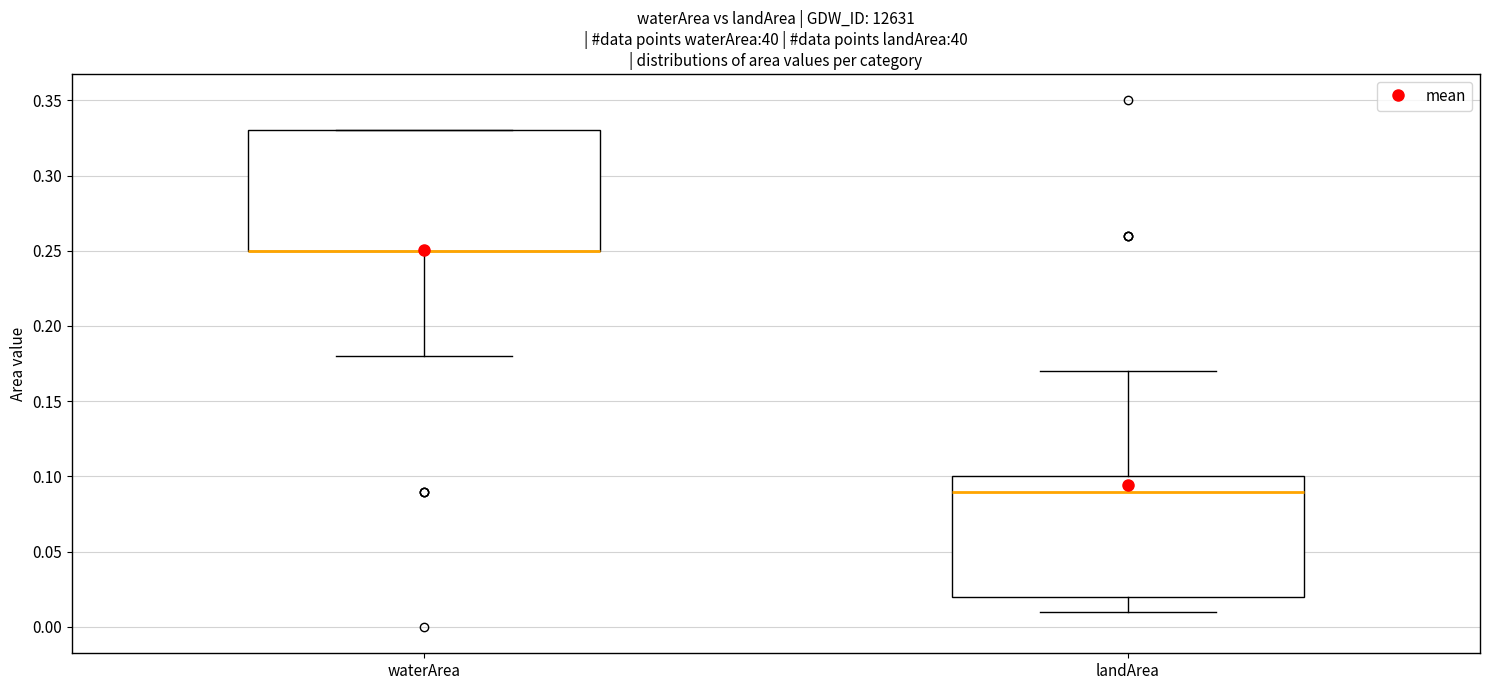

Reading left to right, read every box against the y-axis: the position of its median line, the range the box covers, and the ends of its whiskers. The values are not printed on the chart, so give them approximately, as read against the axis.

waterArea: median 0.25 (drawn on the box's lower edge), box 0.25 to 0.33, whiskers 0.18 to 0.33
landArea: median 0.09, box 0.02 to 0.10, whiskers 0.01 to 0.17